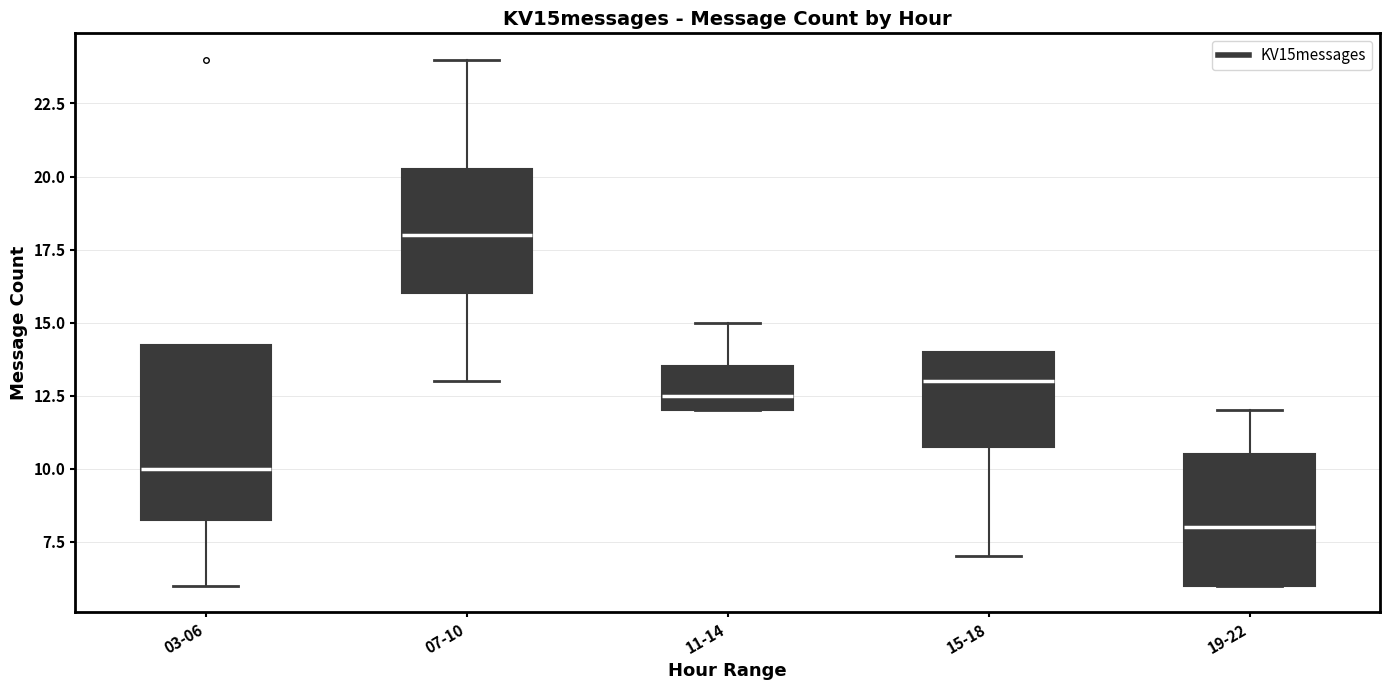

Which box's median line is the lowest?

19-22